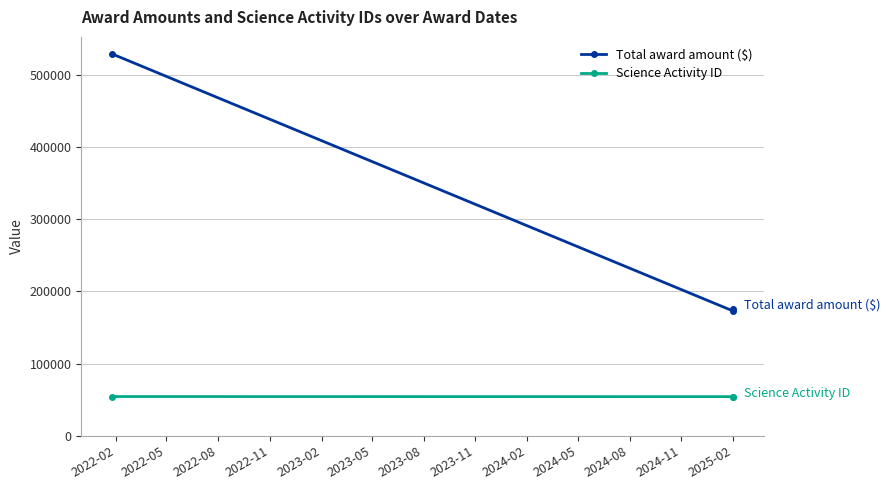

True or false: Total award amount ($) has a value of 52278 at 2022-05.

False